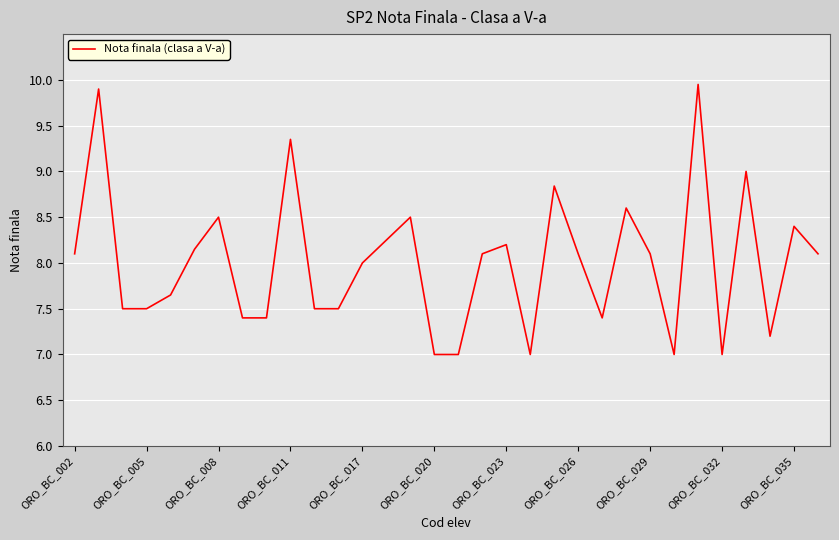

What is the smallest value displayed?

7.0